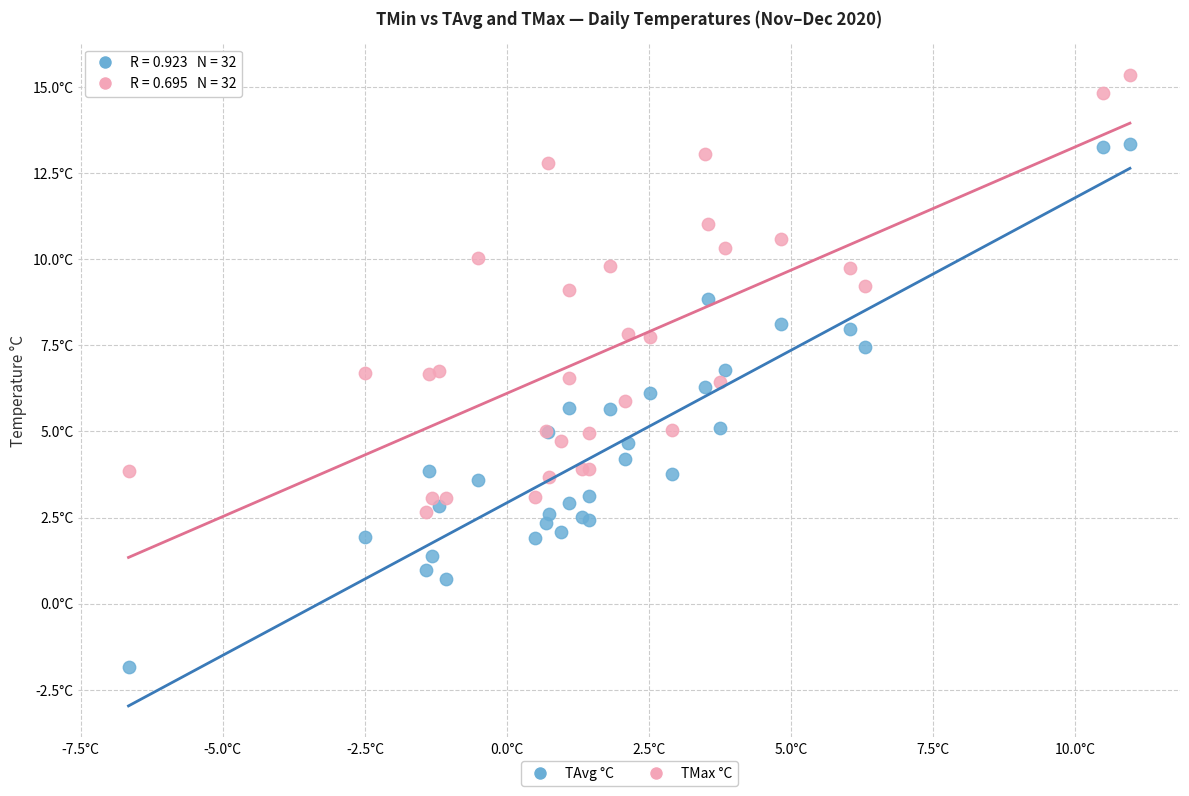

What are all the series names shown in the legend?

TAvg °C, TMax °C